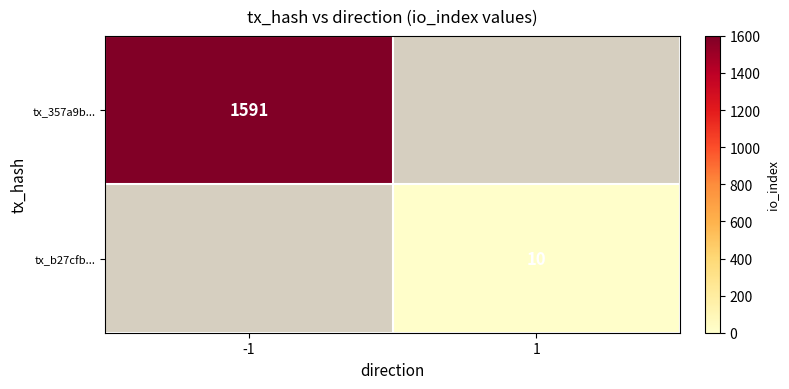

At which category is the sum across all series the highest?

-1